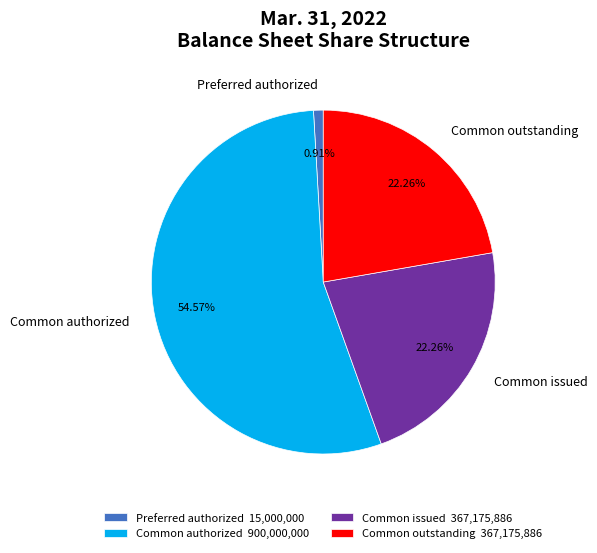

Between Common issued and Preferred authorized, which is larger?

Common issued